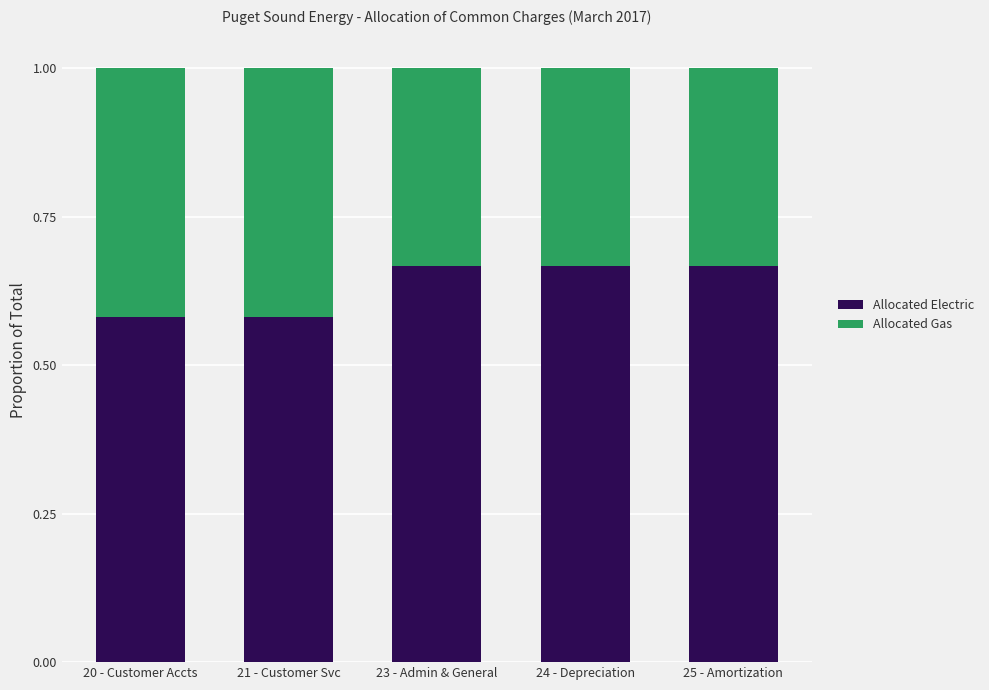

What is the sum of the Allocated Electric values at 21 - Customer Svc and 24 - Depreciation?

1.2